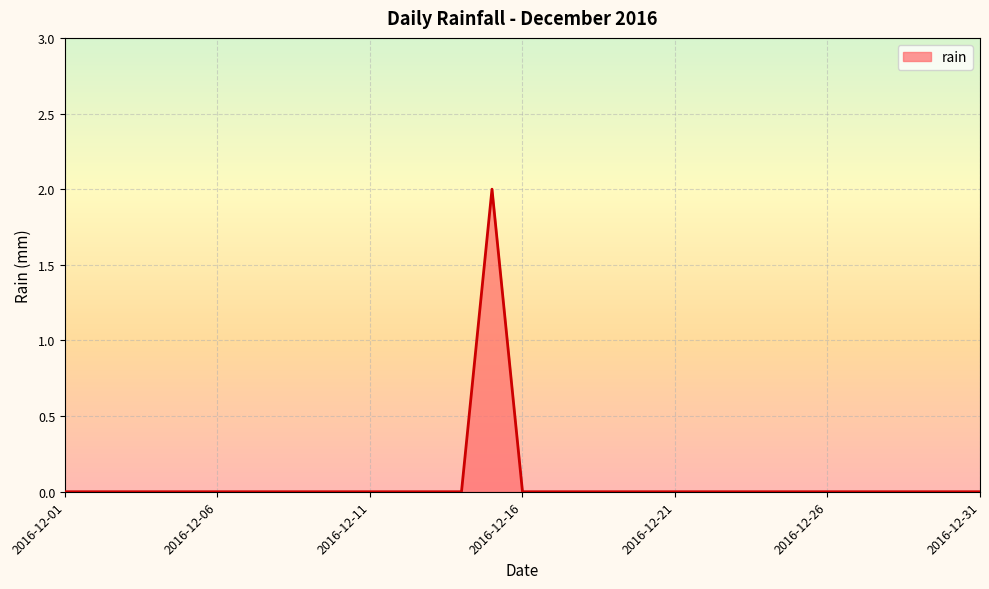

List the labels in order of value, smallest first.

2016-12-01, 2016-12-02, 2016-12-03, 2016-12-04, 2016-12-05, 2016-12-06, 2016-12-07, 2016-12-08, 2016-12-09, 2016-12-10, 2016-12-11, 2016-12-12, 2016-12-13, 2016-12-14, 2016-12-16, 2016-12-17, 2016-12-18, 2016-12-19, 2016-12-20, 2016-12-21, 2016-12-22, 2016-12-23, 2016-12-24, 2016-12-25, 2016-12-26, 2016-12-27, 2016-12-28, 2016-12-29, 2016-12-30, 2016-12-31, 2016-12-15